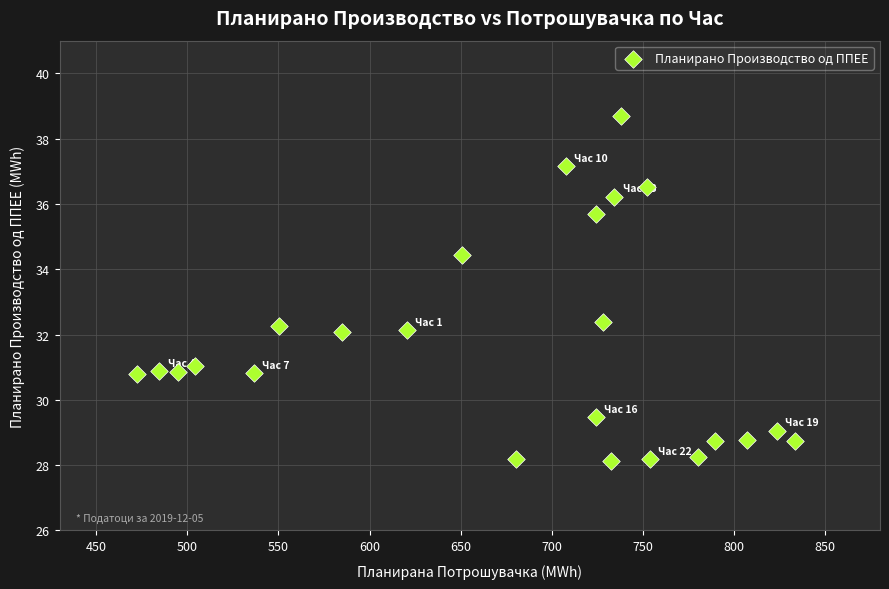

What is the range of Y values (max minus min)?

10.6